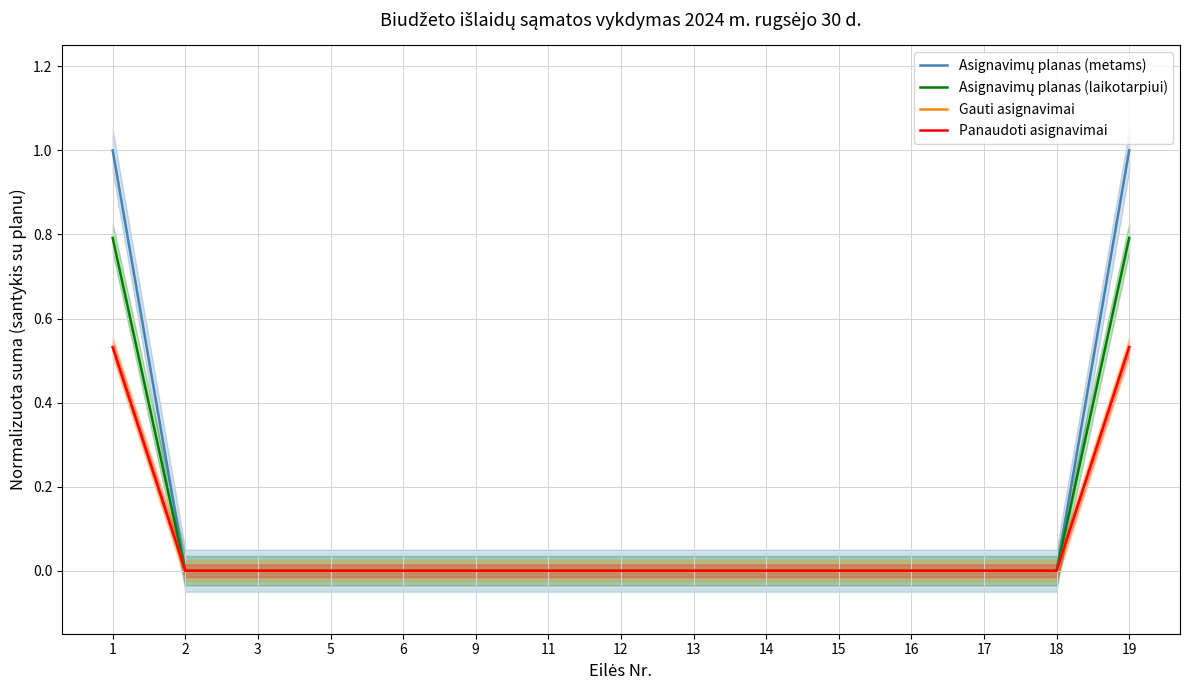

Reading left to right, what are all the values shown in this chart?

Asignavimų planas (metams): 1.0	0.0	0.0	0.0	0.0	0.0	0.0	0.0	0.0	0.0	0.0	0.0	0.0	0.0	1.0
Asignavimų planas (laikotarpiui): 0.8	0.0	0.0	0.0	0.0	0.0	0.0	0.0	0.0	0.0	0.0	0.0	0.0	0.0	0.8
Gauti asignavimai: 0.5	0.0	0.0	0.0	0.0	0.0	0.0	0.0	0.0	0.0	0.0	0.0	0.0	0.0	0.5
Panaudoti asignavimai: 0.5	0.0	0.0	0.0	0.0	0.0	0.0	0.0	0.0	0.0	0.0	0.0	0.0	0.0	0.5